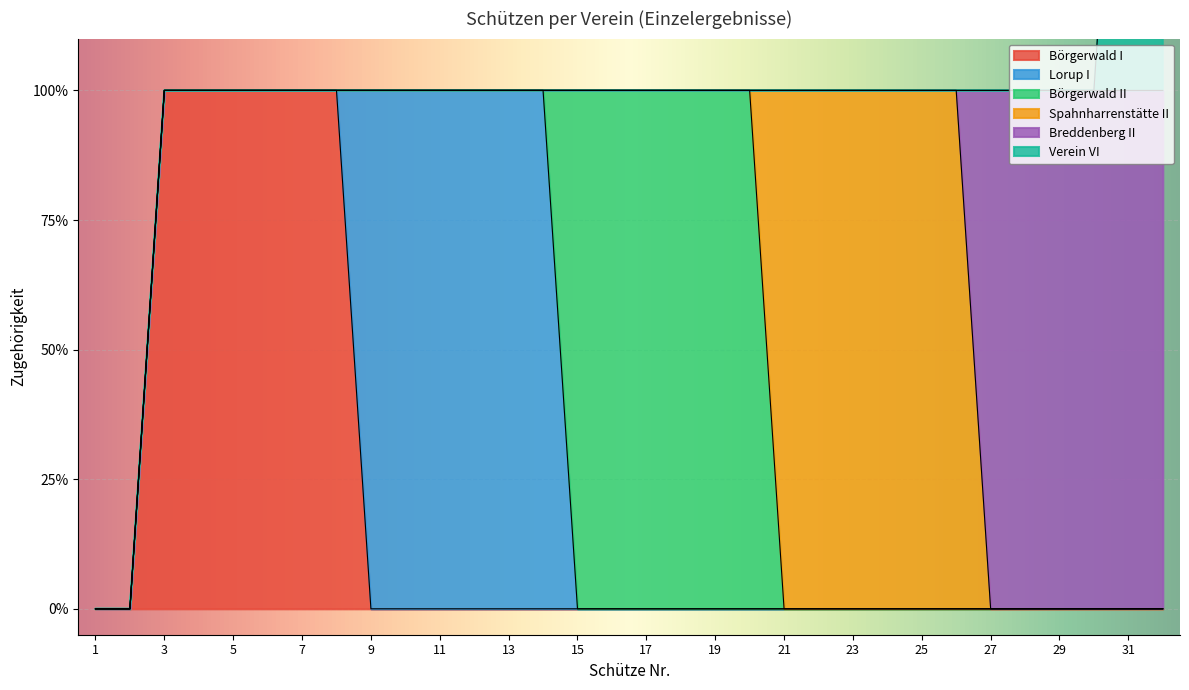

True or false: Verein VI has more than 2 points higher than both neighbors.

False